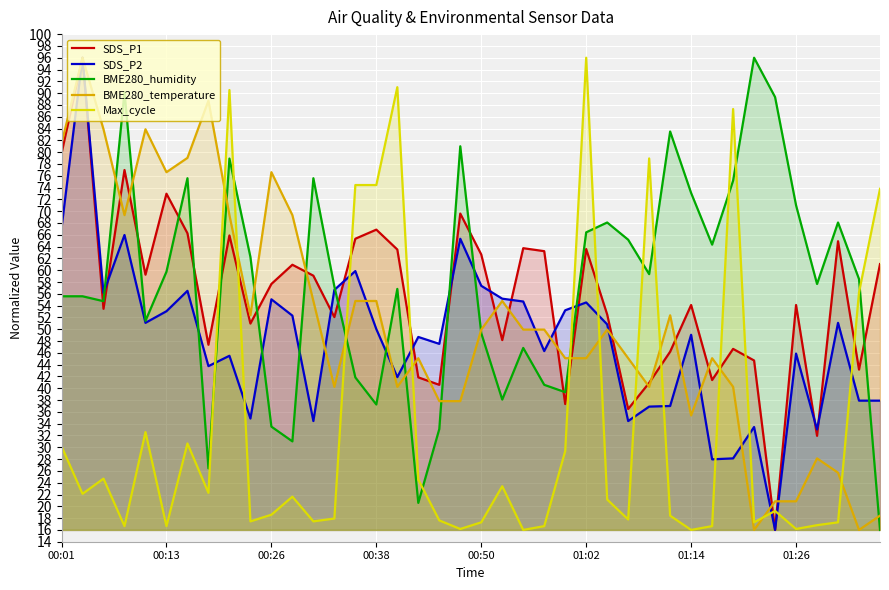

How many times do Max_cycle and BME280_humidity cross each other?

11